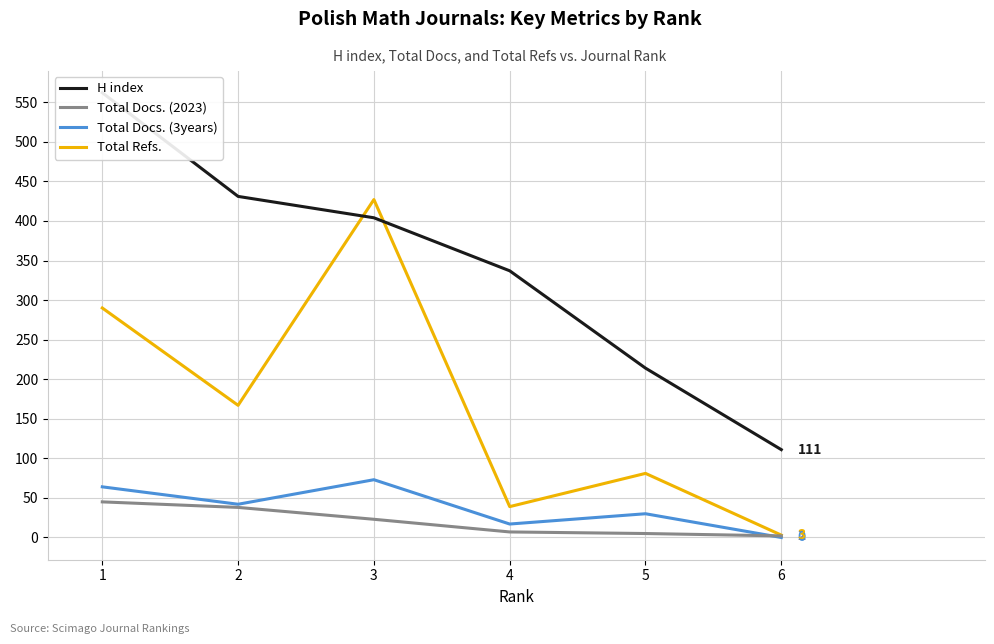

Which series has the largest range (max minus min)?

H index